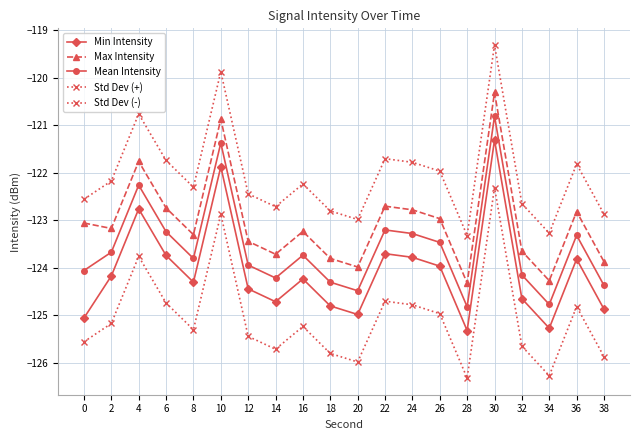

What is the minimum value for Std Dev (+)?

-123.3